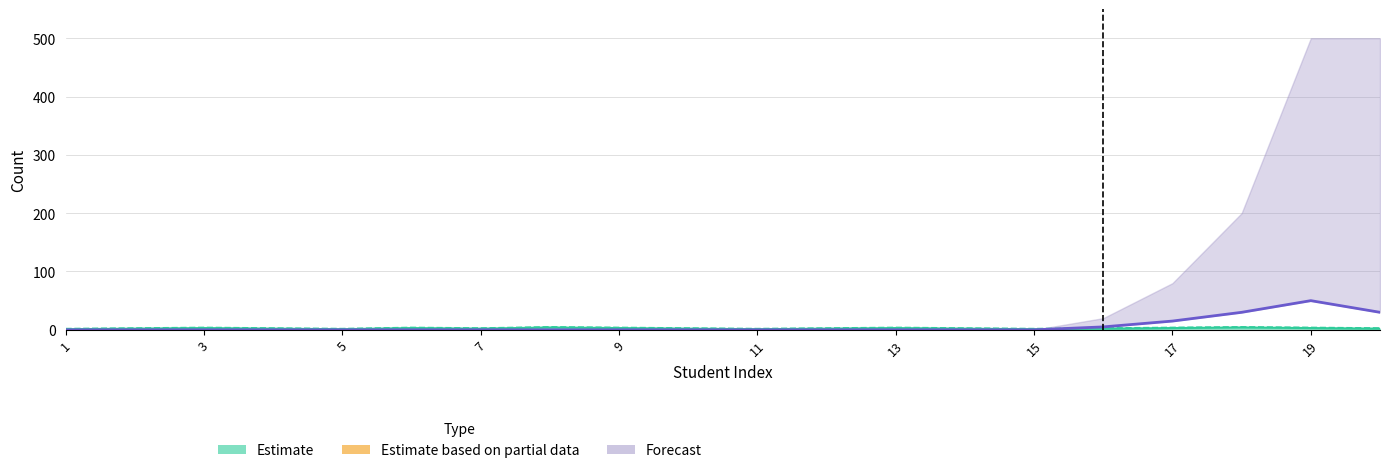

The chart shows a value of 2 at 11. True or false?

False